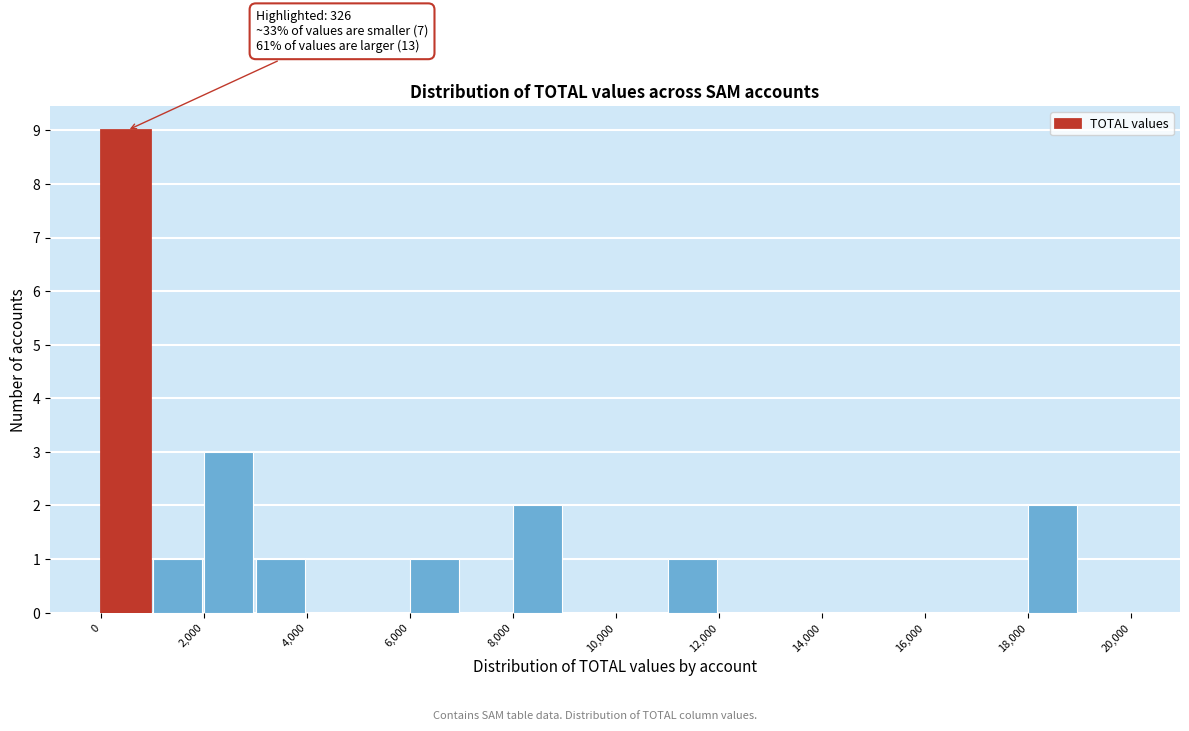

Which range on the x-axis has the tallest bar?

0 to 1000